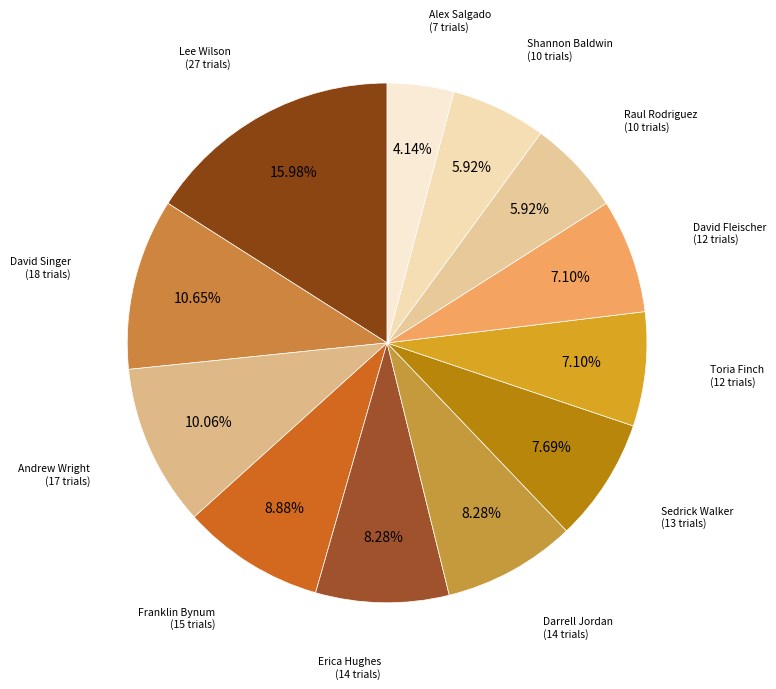

The Toria Finch slice represents 7% of the pie. True or false?

True